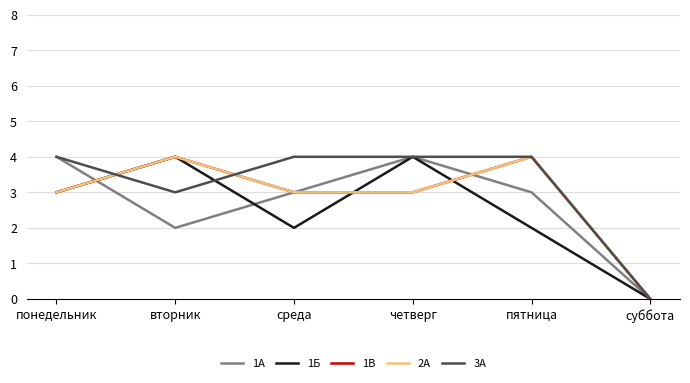

How many intersections are there between 3А and 2А?

2